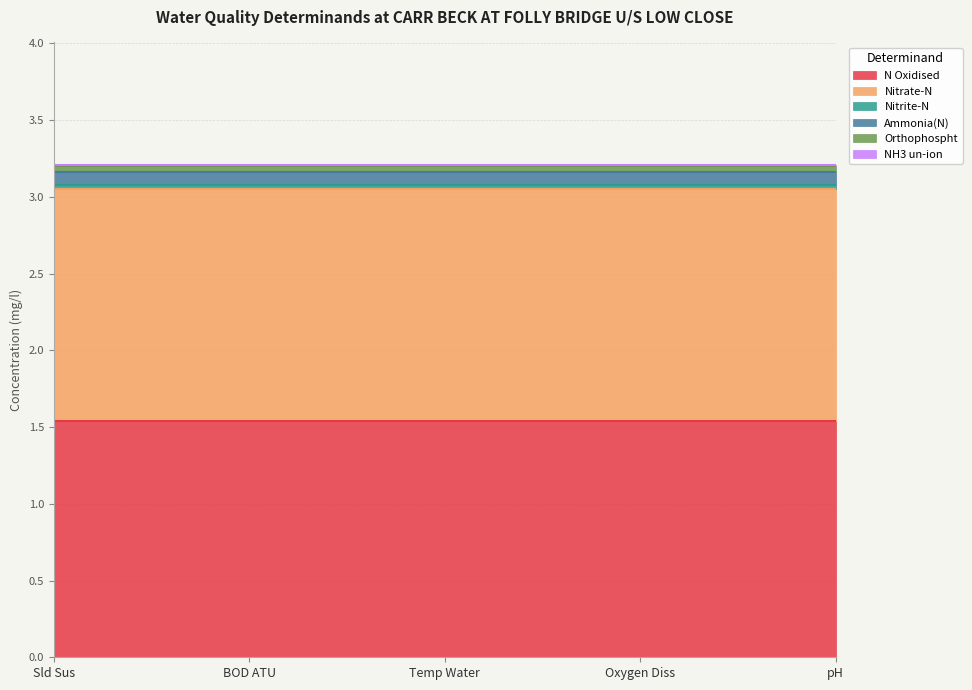

Is the value of Orthophospht at Sld Sus greater than the value of Ammonia(N) at Oxygen Diss?

No